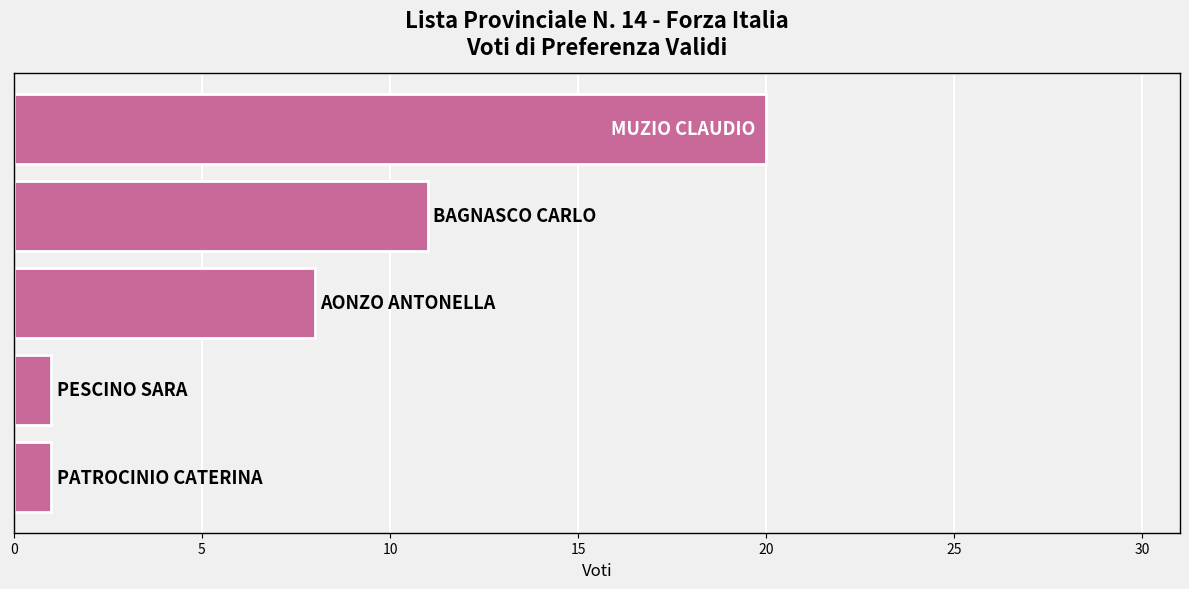

What is the difference between the maximum and minimum values?

19